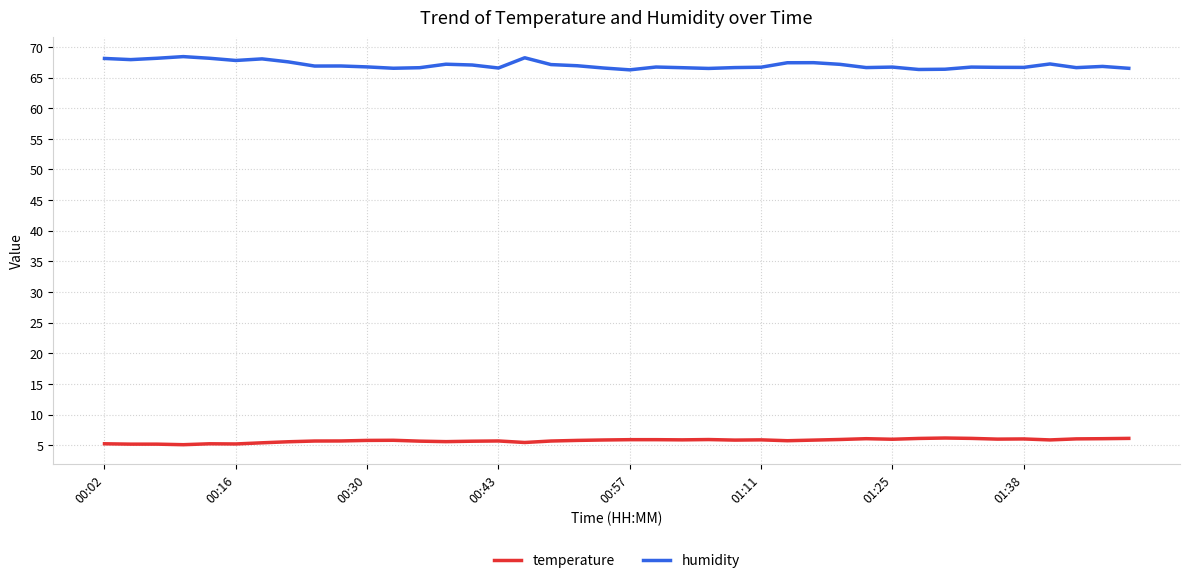

Count the number of data series in this chart.

2